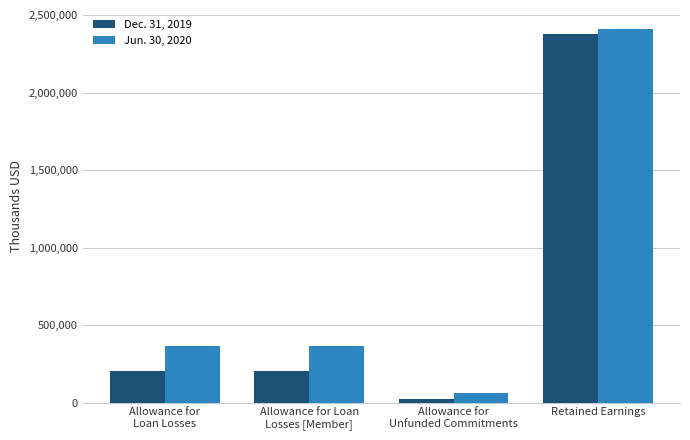

What is the label of the 4th bar from the right?

Allowance for
Loan Losses